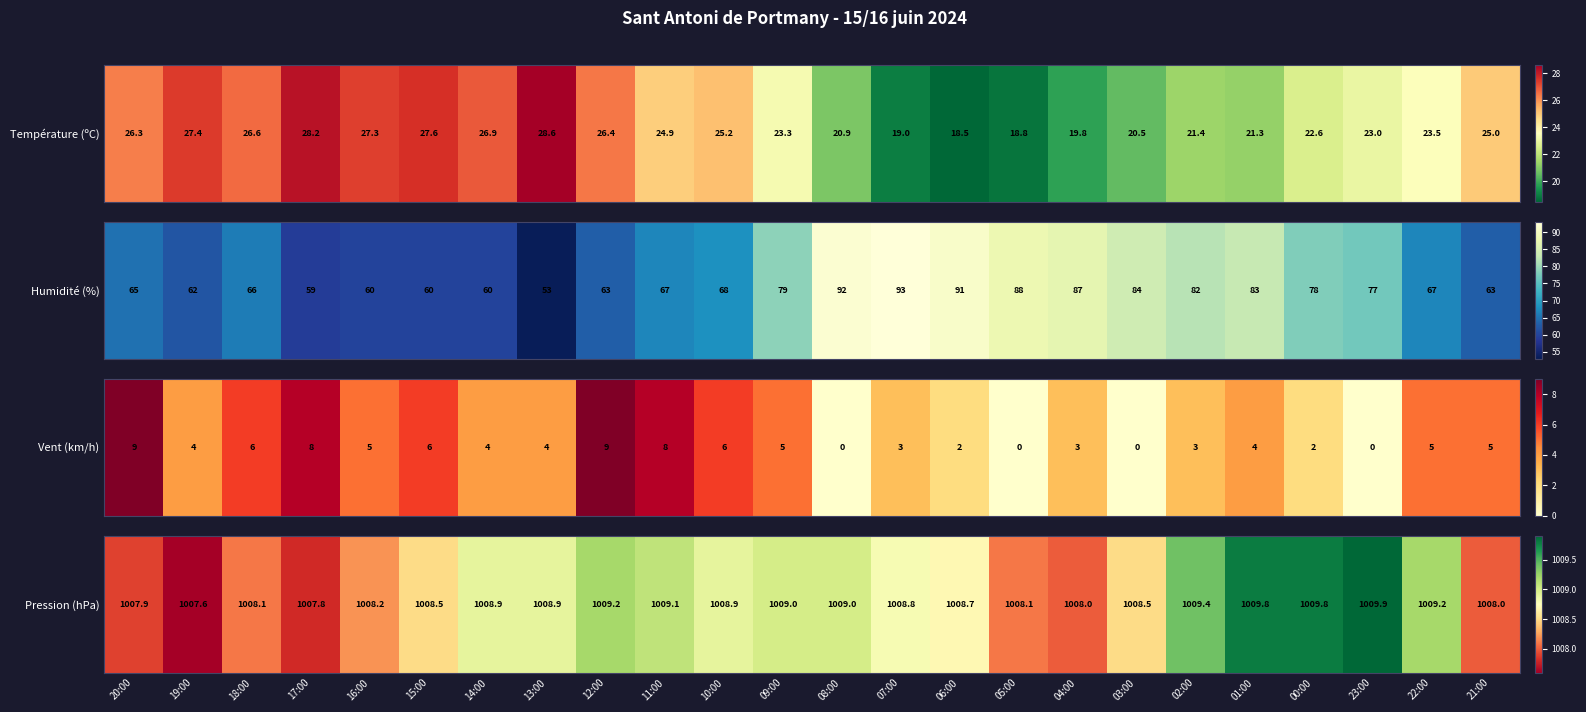

True or false: the data shows 1008.9 at 13:00.

True